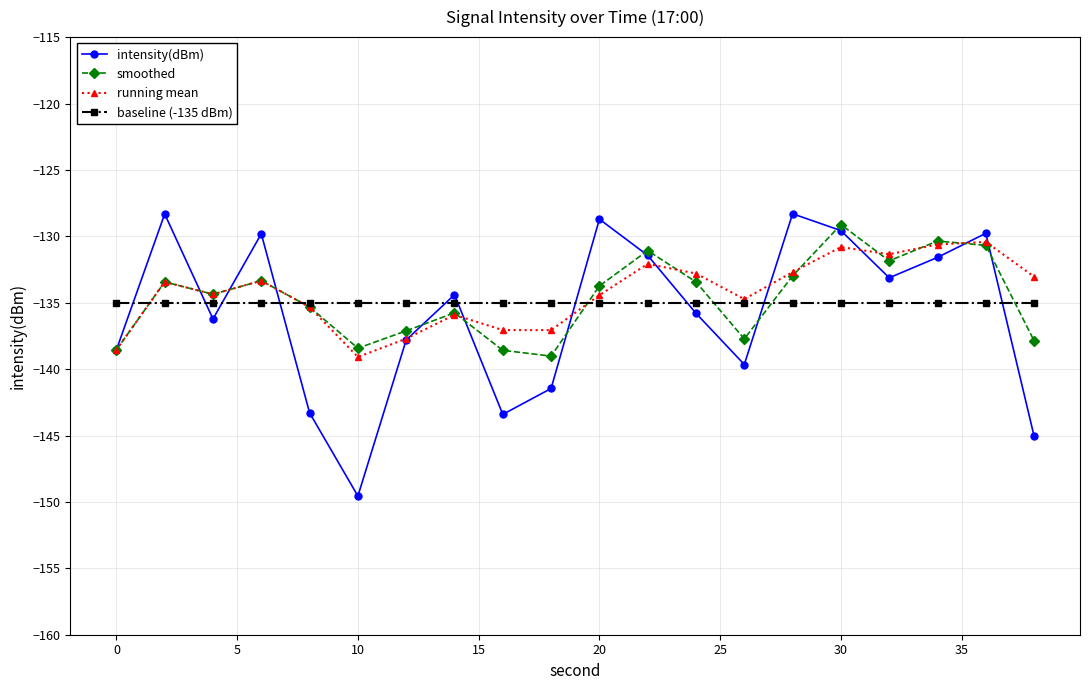

Which series has the largest range (max minus min)?

intensity(dBm)